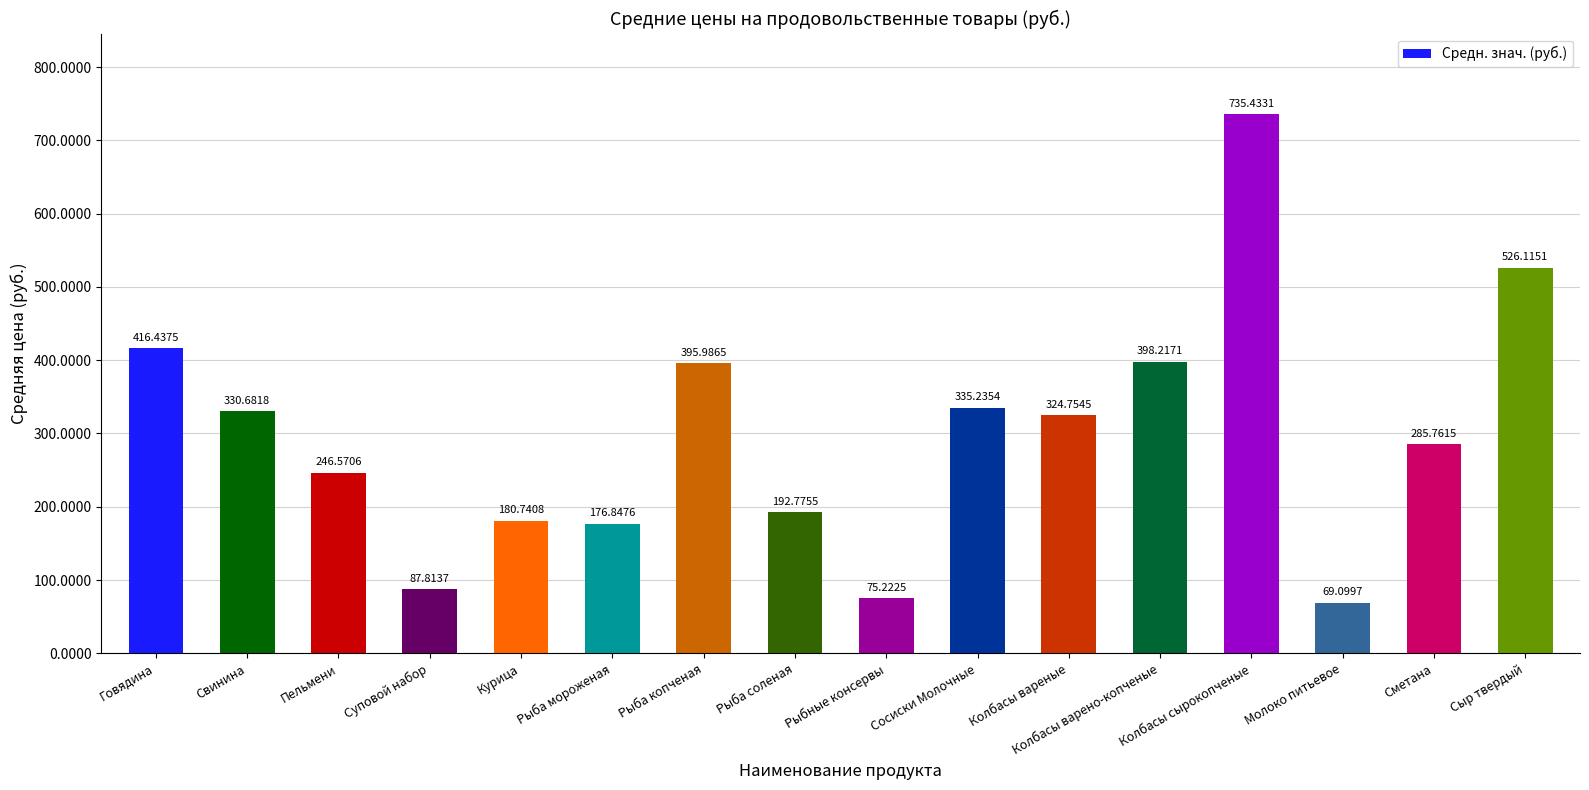

What is the difference between the values at Колбасы вареные and Рыба соленая?

132.0